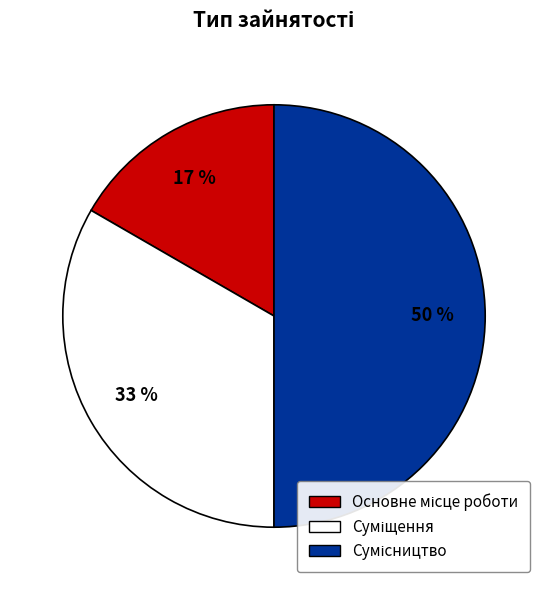

To the nearest percent, what is the average slice percentage?

33%